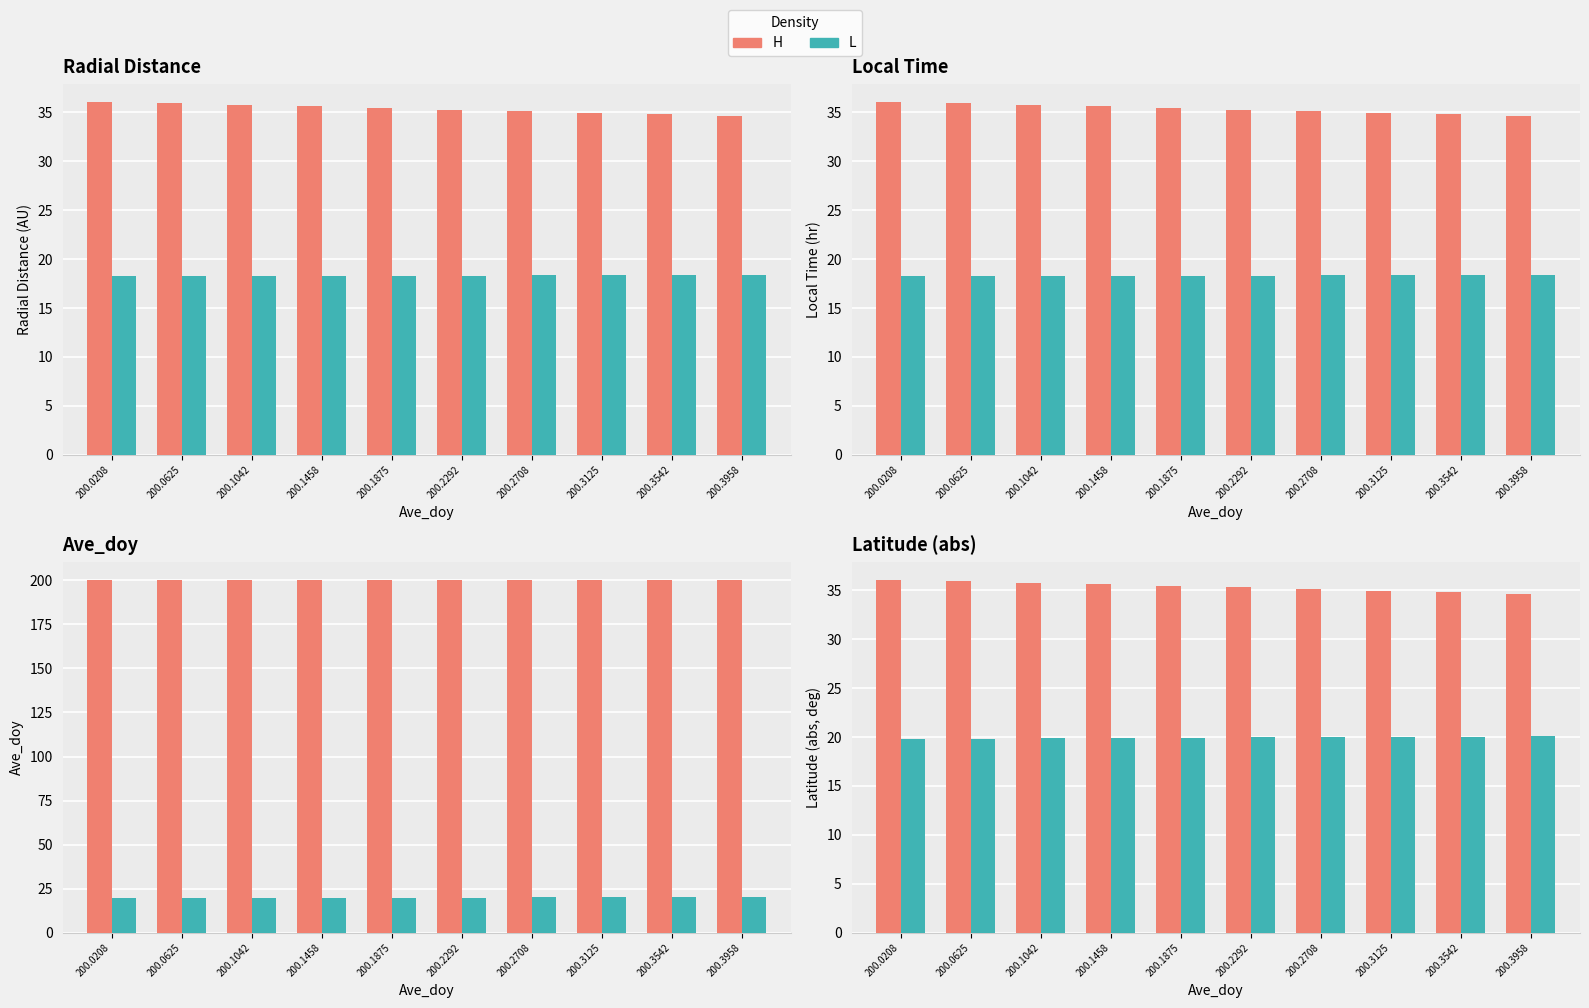

Rank the series at 200.2292 from lowest to highest value.

L, H